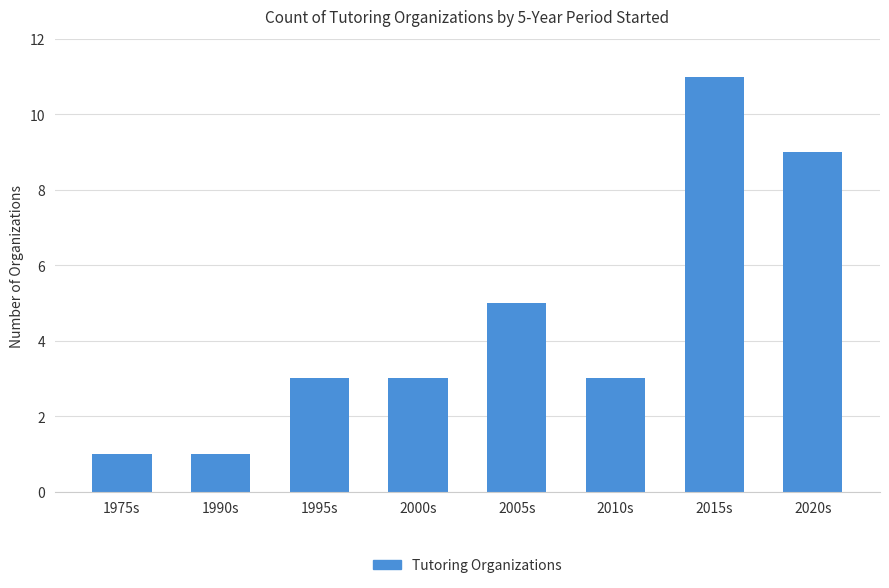

Where is the data nearest to the value 6?

2005s